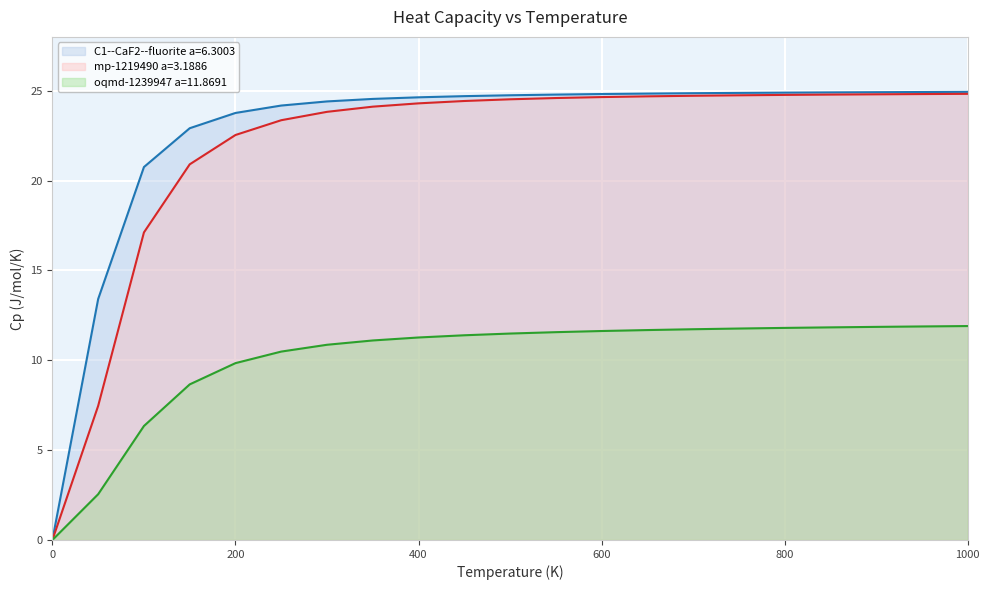

How many values in the mp-1219490 a=3.1886 series are below 24?

7